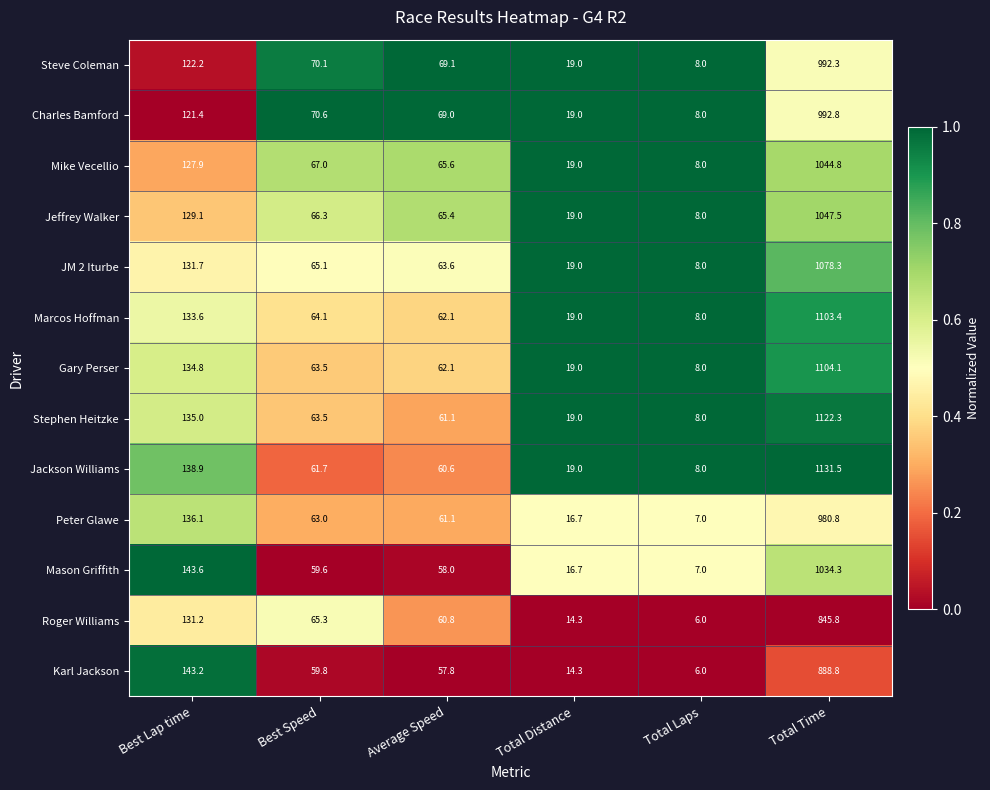

List the labels in order of Karl Jackson value, smallest first.

Total Laps, Total Distance, Average Speed, Best Speed, Best Lap time, Total Time